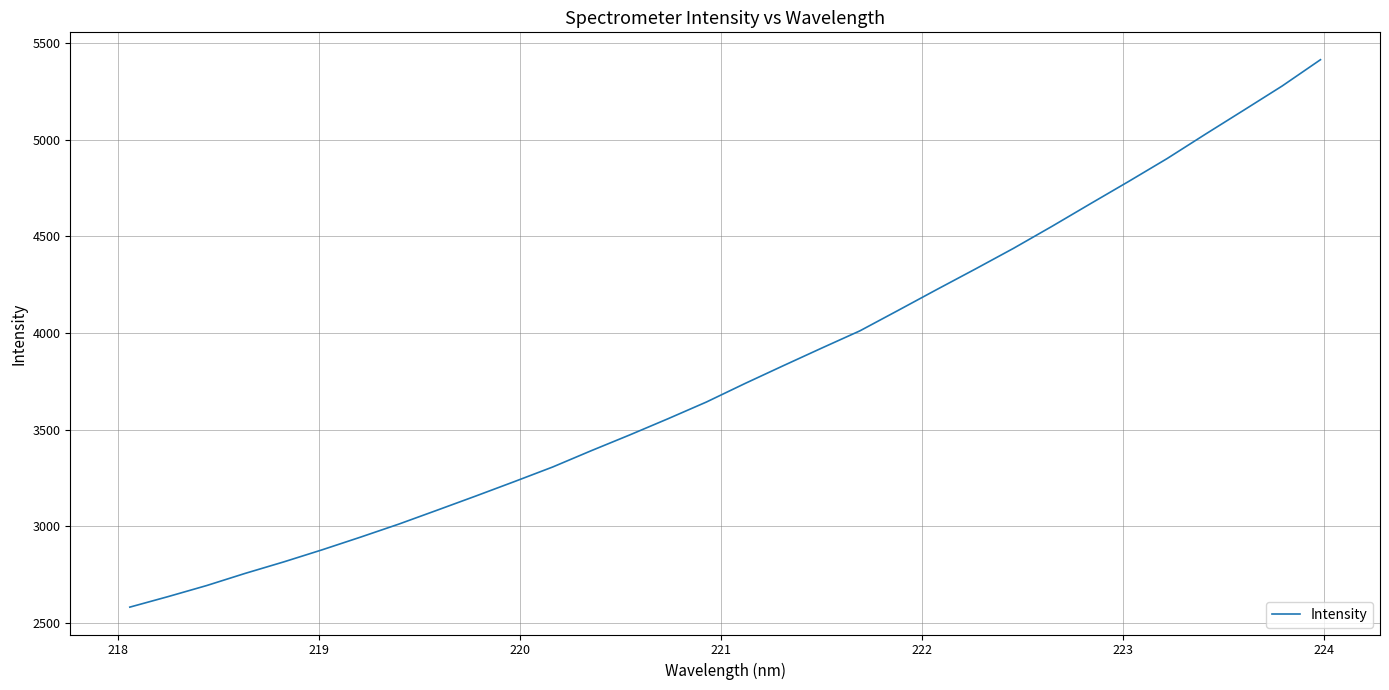

How many lines are shown in the chart?

1